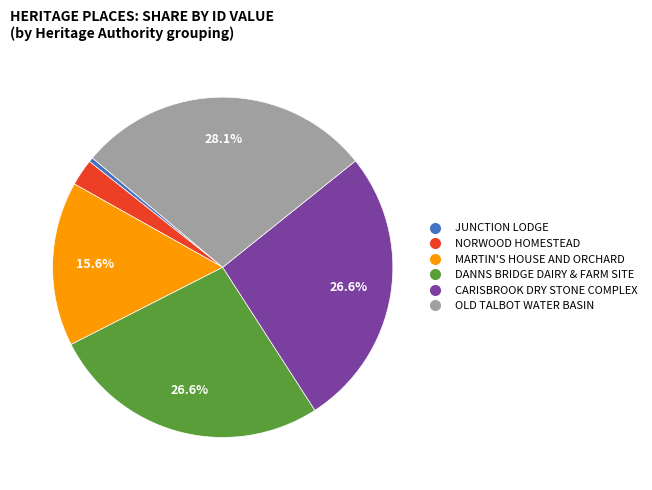

To the nearest percent, what portion does CARISBROOK DRY STONE COMPLEX represent?

27%